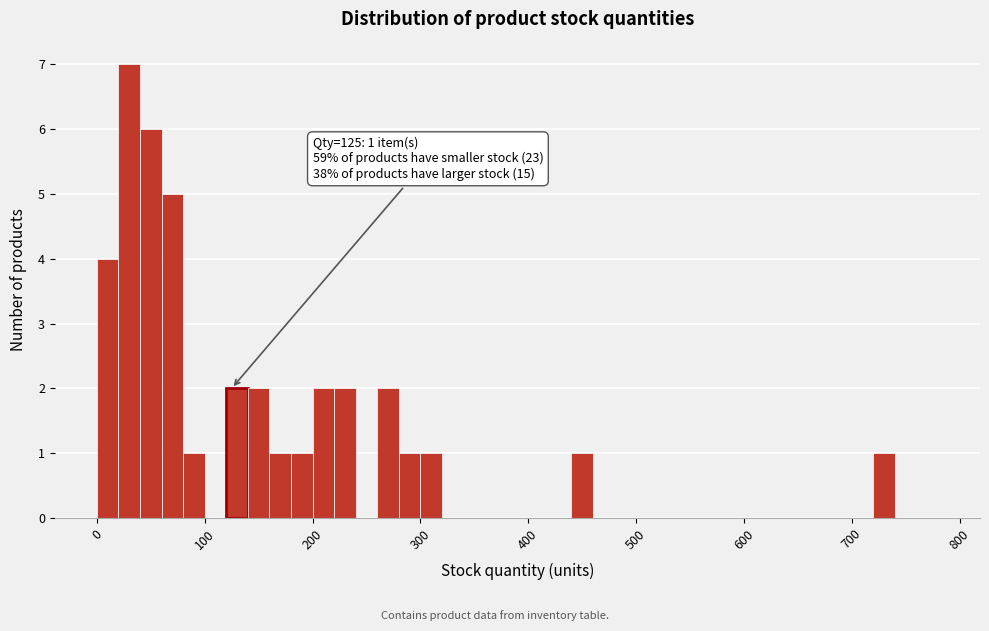

Around what value on the x-axis is the tallest bar? Give the approximate position of its centre, as read against the axis.

30